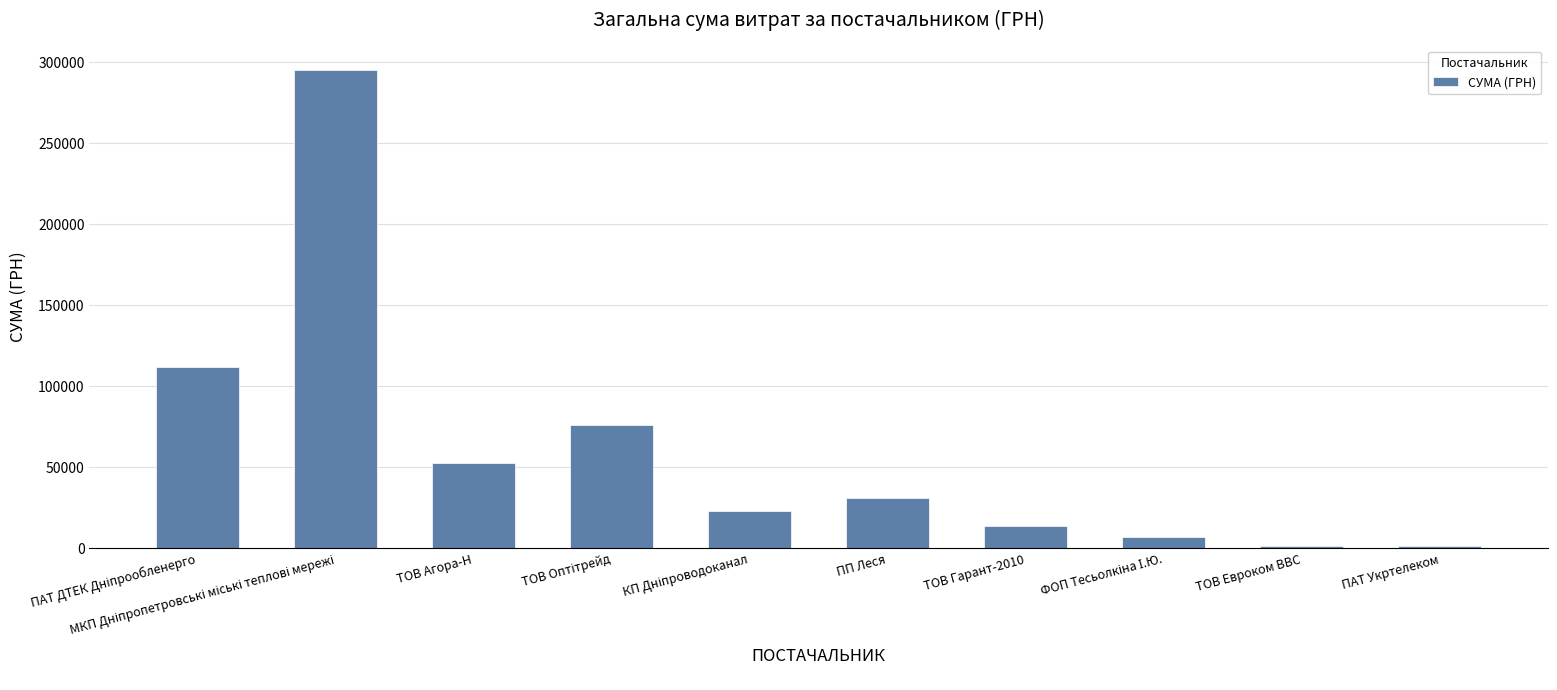

How many distinct data groups are displayed?

1